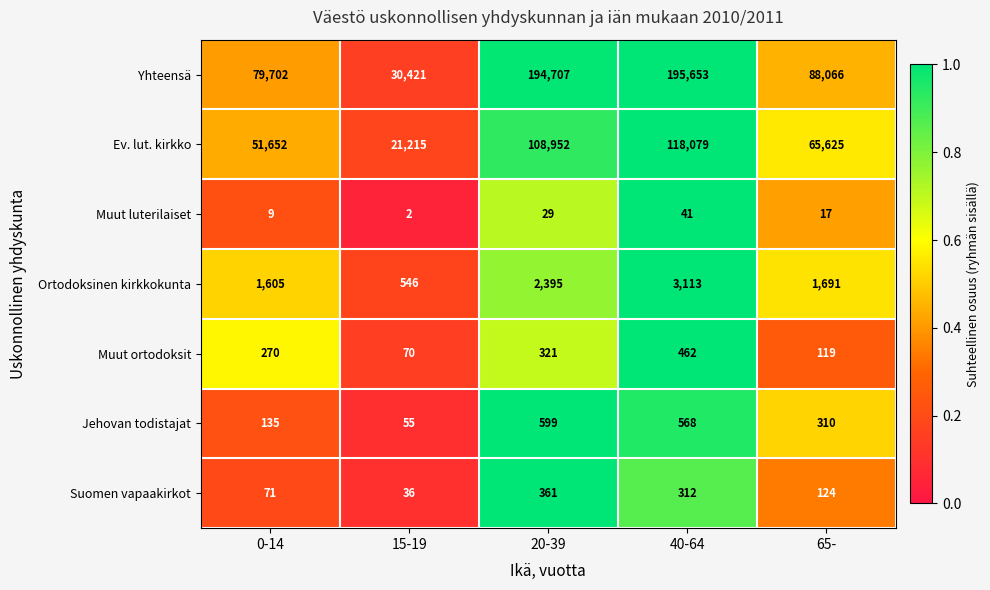

Between 15-19 and 20-39, which series saw the biggest shift?

Yhteensä